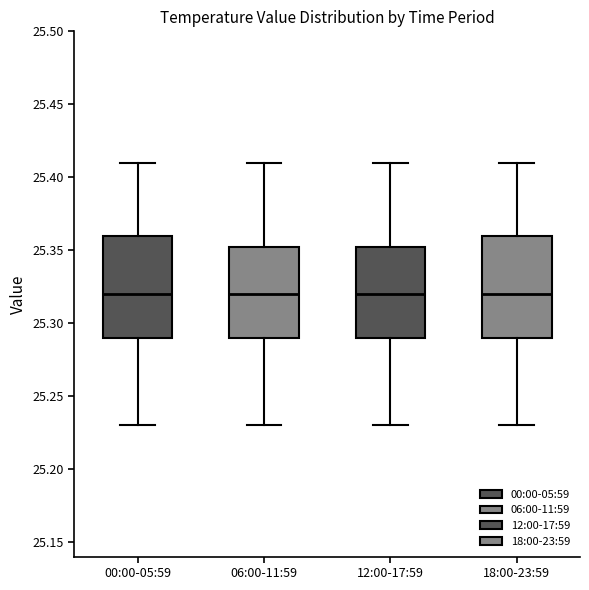

Reading left to right, read every box against the y-axis: the position of its median line, the range the box covers, and the ends of its whiskers. The values are not printed on the chart, so give them approximately, as read against the axis.

00:00-05:59: median 25.320, box 25.290 to 25.360, whiskers 25.230 to 25.410
06:00-11:59: median 25.320, box 25.290 to 25.355, whiskers 25.230 to 25.410
12:00-17:59: median 25.320, box 25.290 to 25.355, whiskers 25.230 to 25.410
18:00-23:59: median 25.320, box 25.290 to 25.360, whiskers 25.230 to 25.410